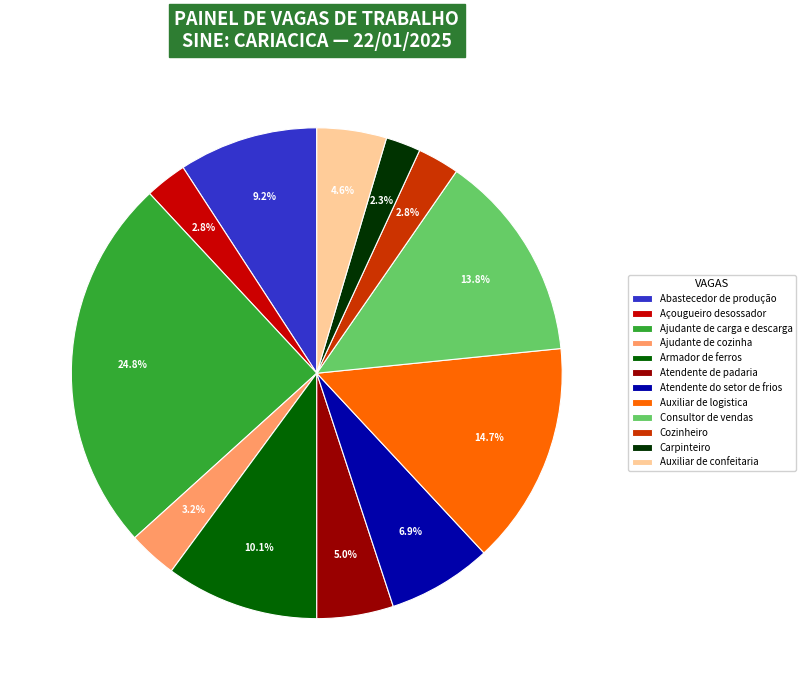

Is the sum of Consultor de vendas and Ajudante de carga e descarga greater than half?

No